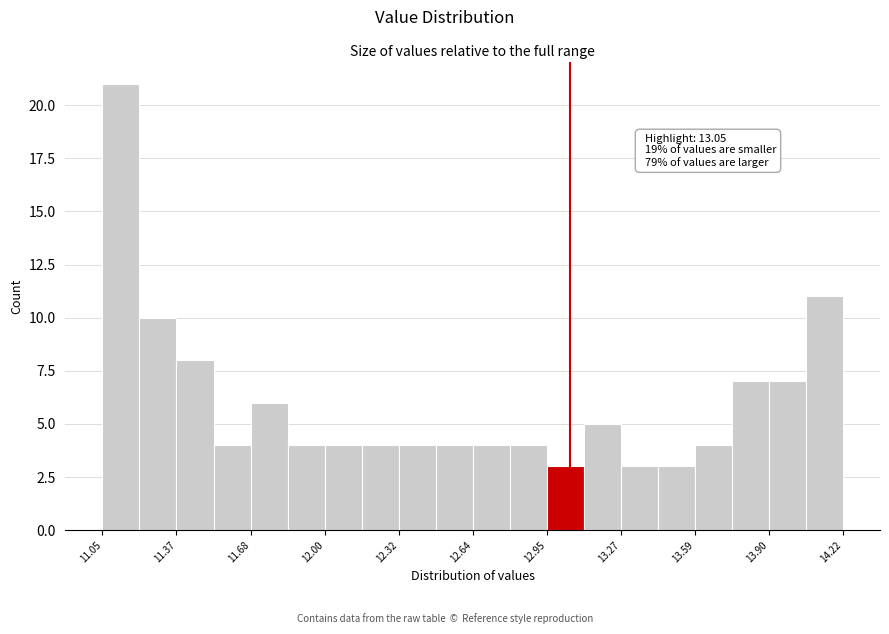

Around what value on the x-axis is the tallest bar? Give the approximate position of its centre, as read against the axis.

11.15